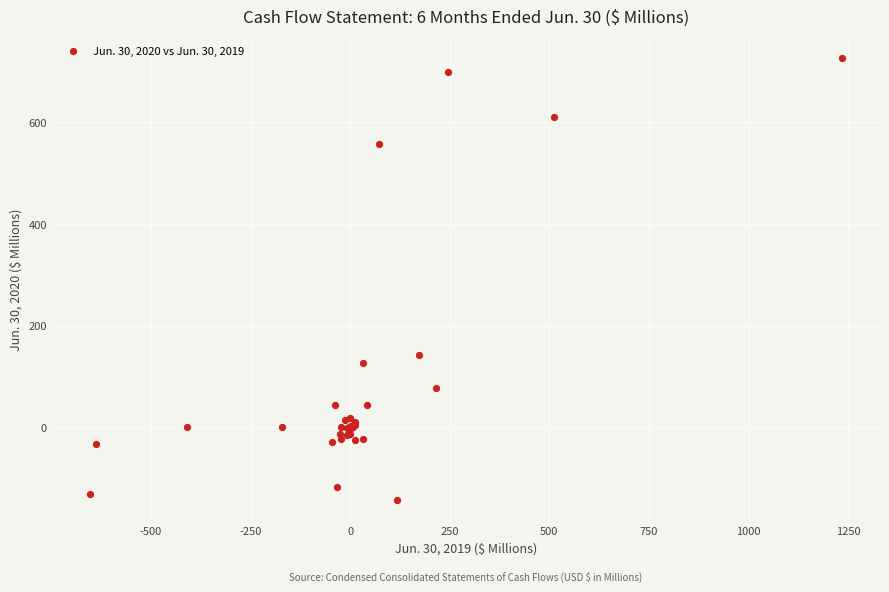

What Y value in the scatter plot is closest to 291?

142.5